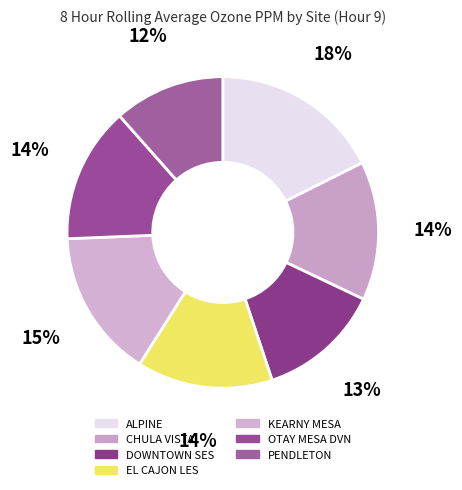

How many slices are in this pie chart?

7